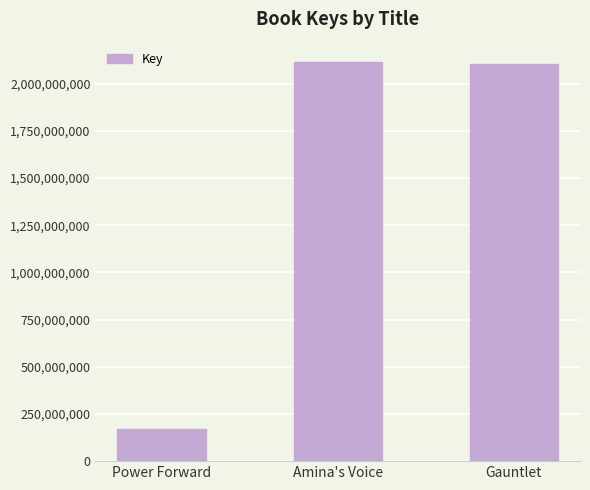

Reading left to right, extract all data points from this chart.

169188594	2117282437	2105807823